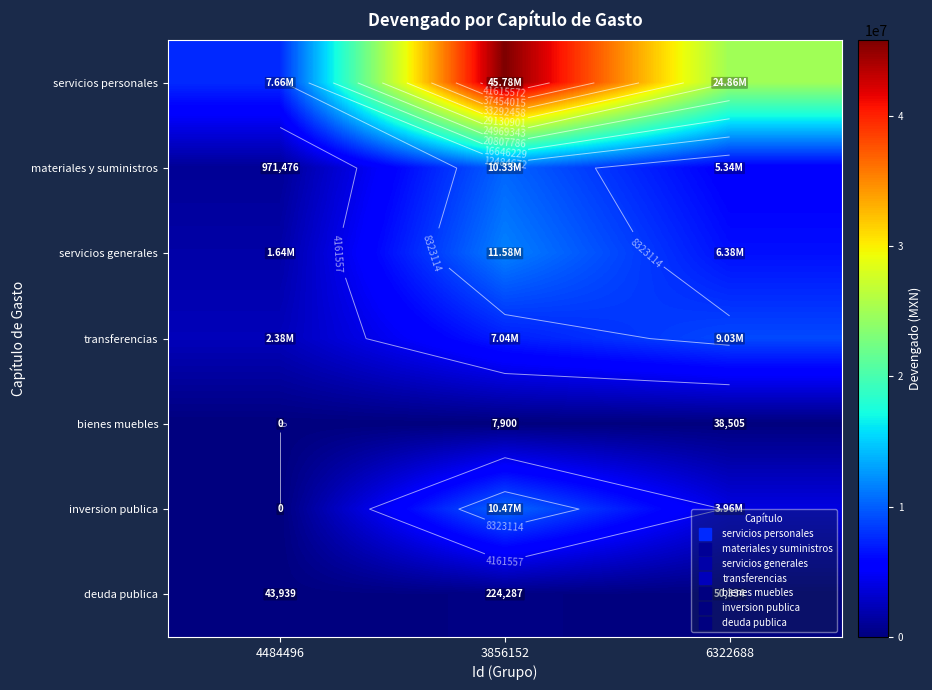

Rank the series by their maximum value, from highest to lowest.

servicios personales, servicios generales, inversion publica, materiales y suministros, transferencias, deuda publica, bienes muebles